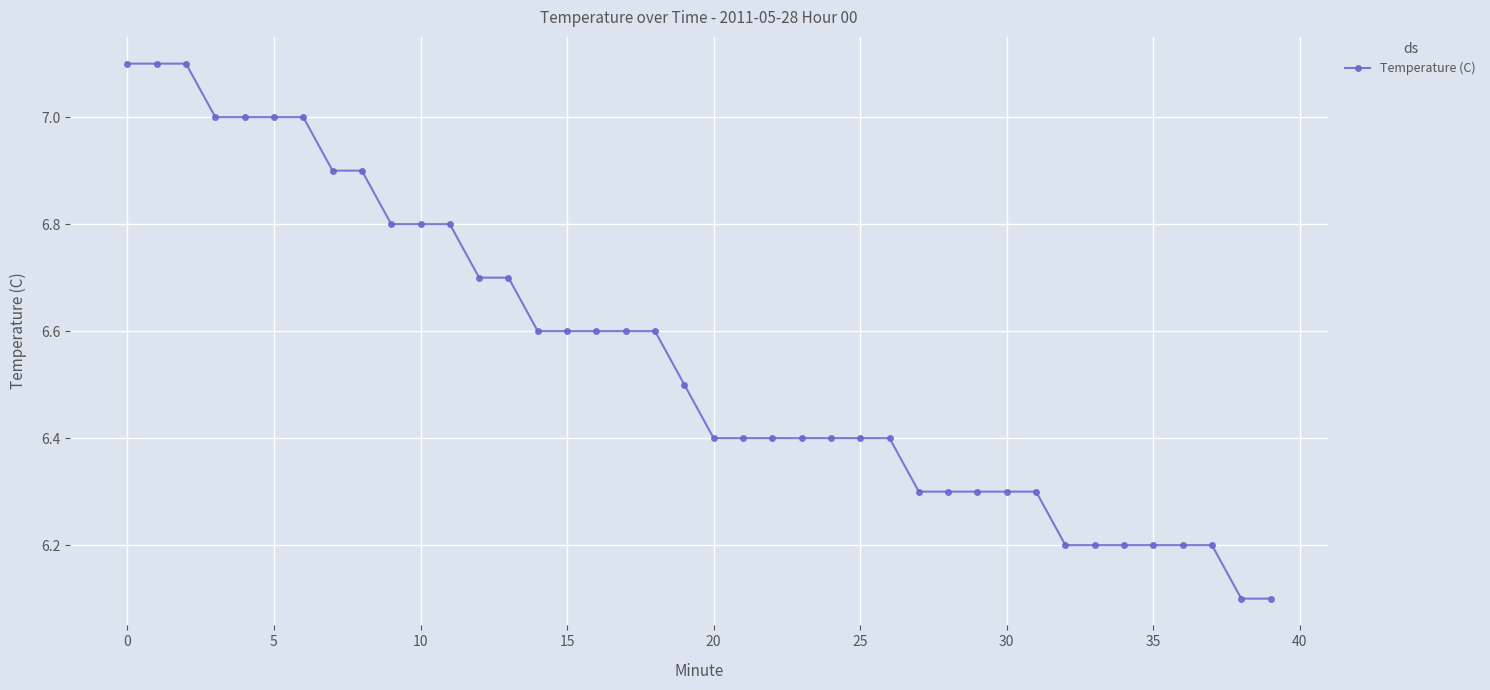

What is the sum of all values?

262.1